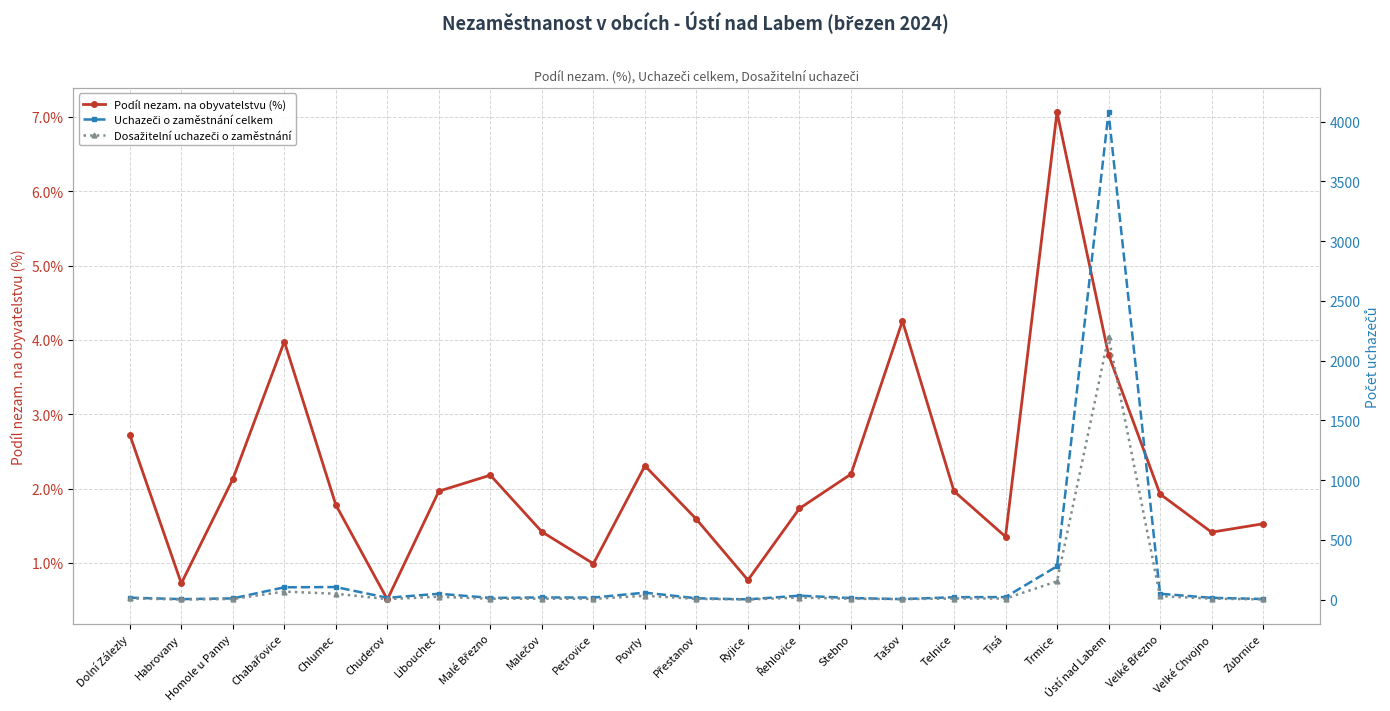

At which category does Uchazeči o zaměstnání celkem reach its first local valley?

Habrovany